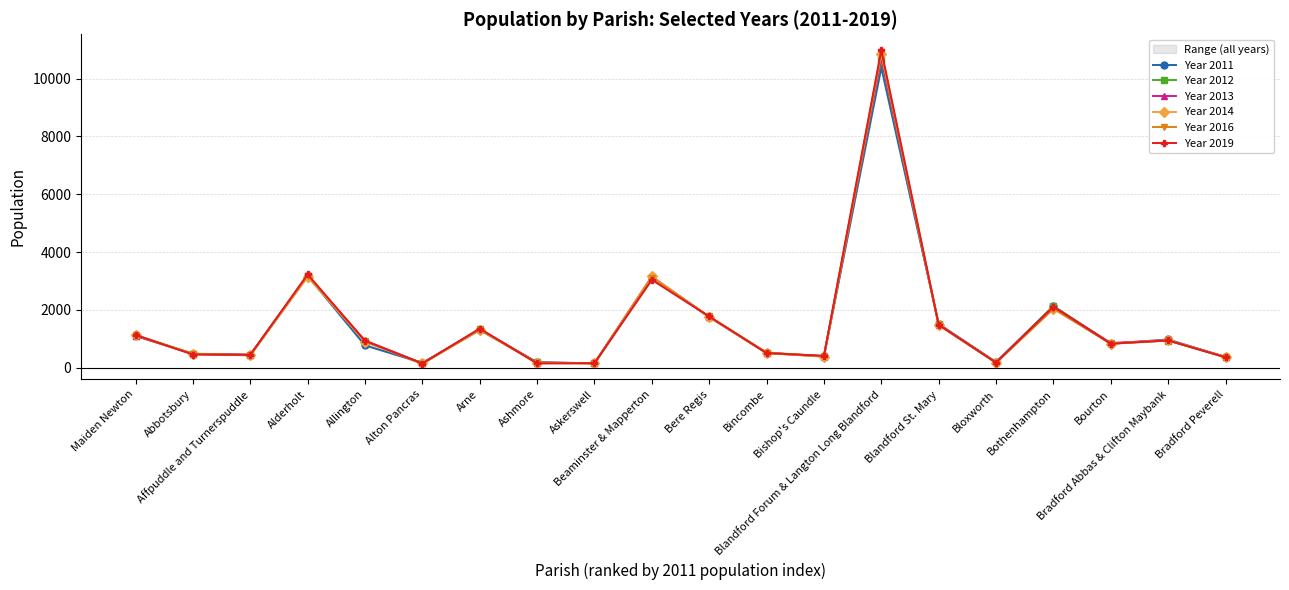

What is the sum of the Year 2012 values at Allington and Bourton?

1744